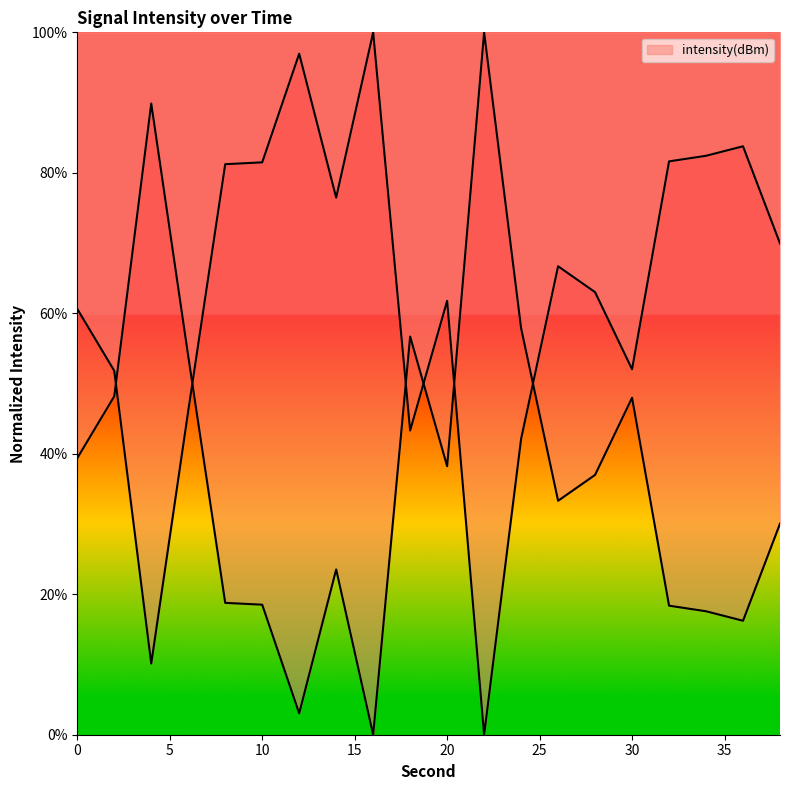

Read the value at 32.

81.6